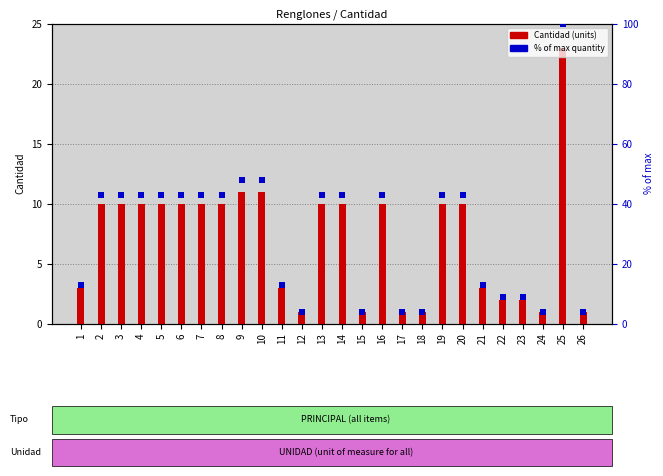

At how many categories does at least one series exceed 66?

1